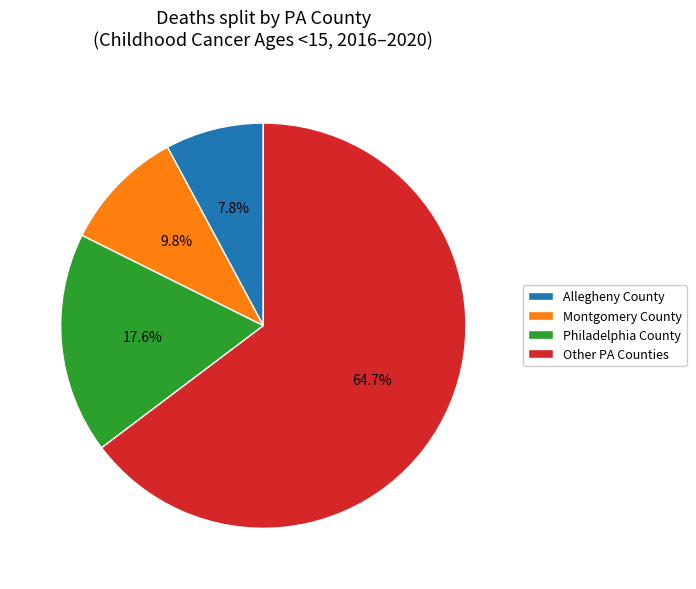

Between Philadelphia County and Allegheny County, which is larger?

Philadelphia County